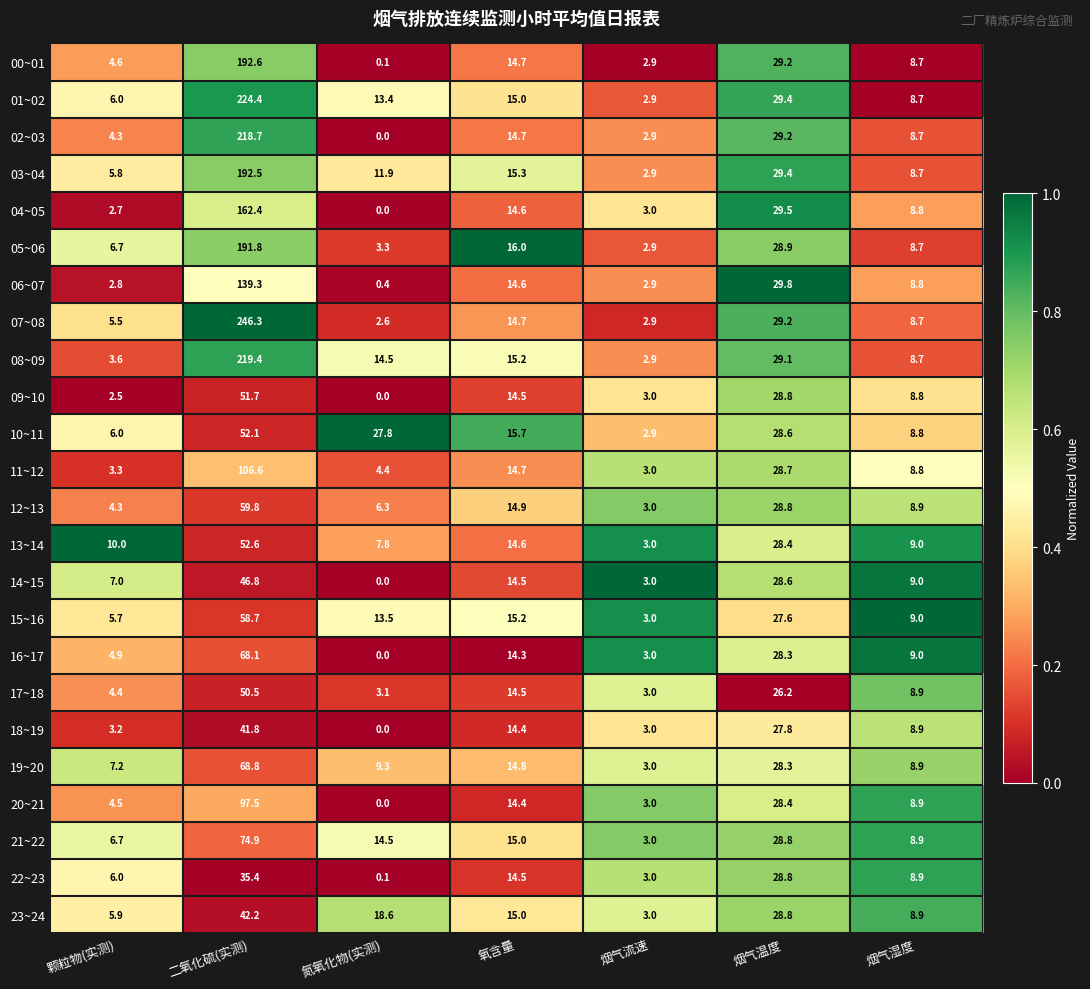

What is the average value of the 14~15 series?

15.6